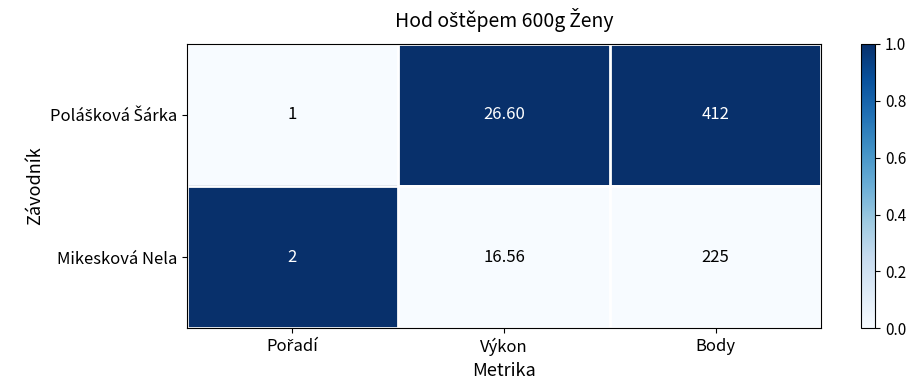

Which label corresponds to the largest value in the chart?

Body